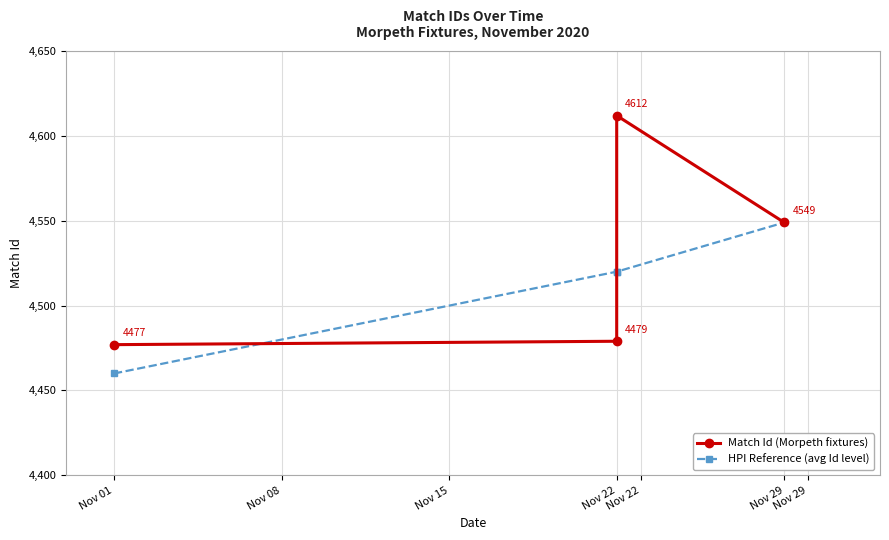

Is it true that HPI Reference (avg Id level) equals 6680 at Nov 22?

False